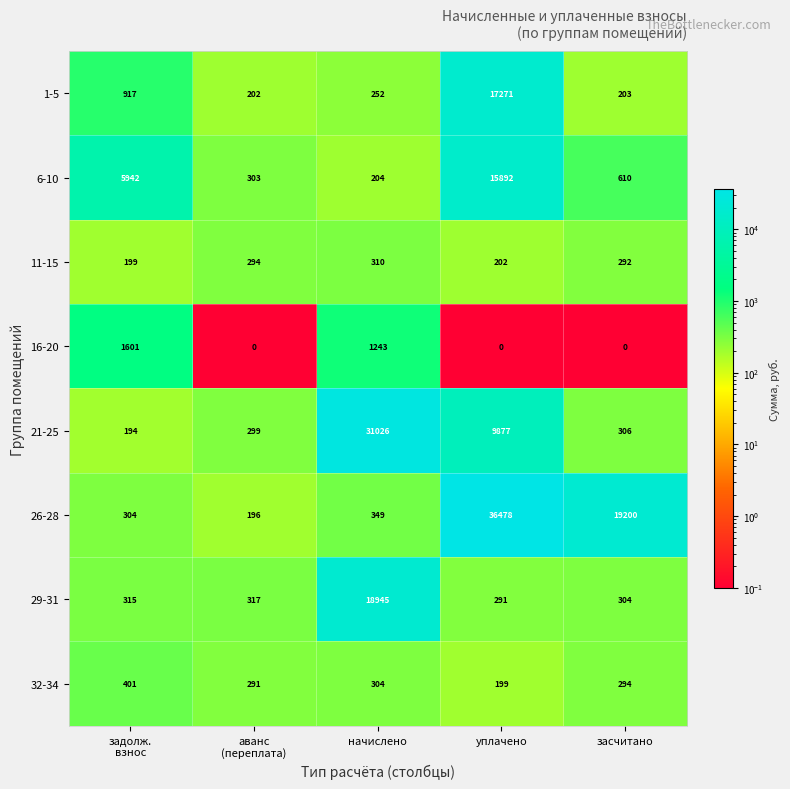

What is the average value of the 11-15 series?

259